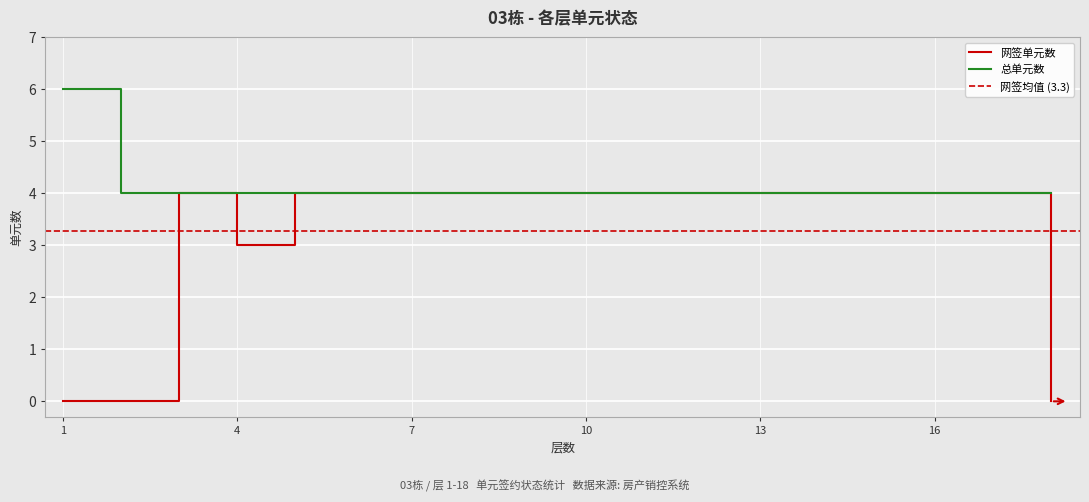

How many values in 单元签约率 are above zero?

15